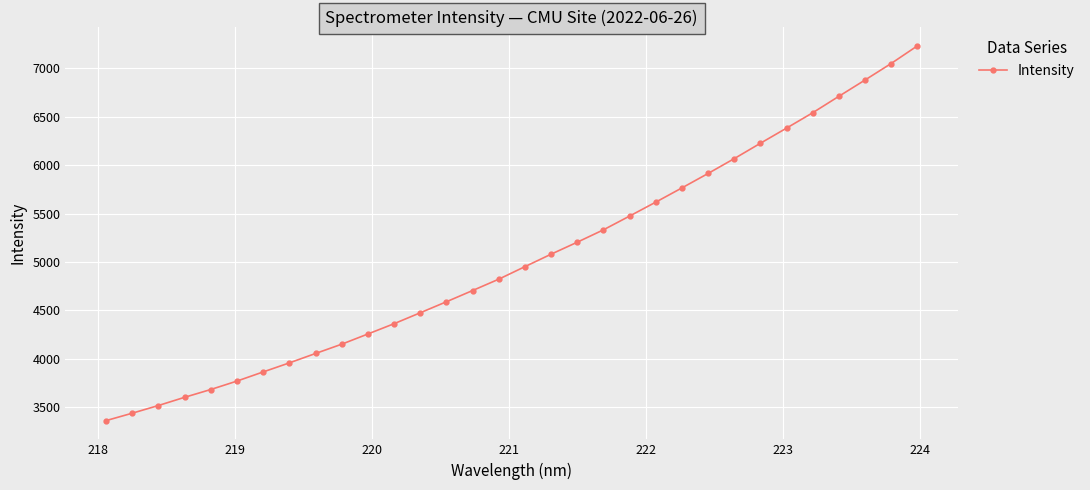

What is the sum of all values?

161041.1